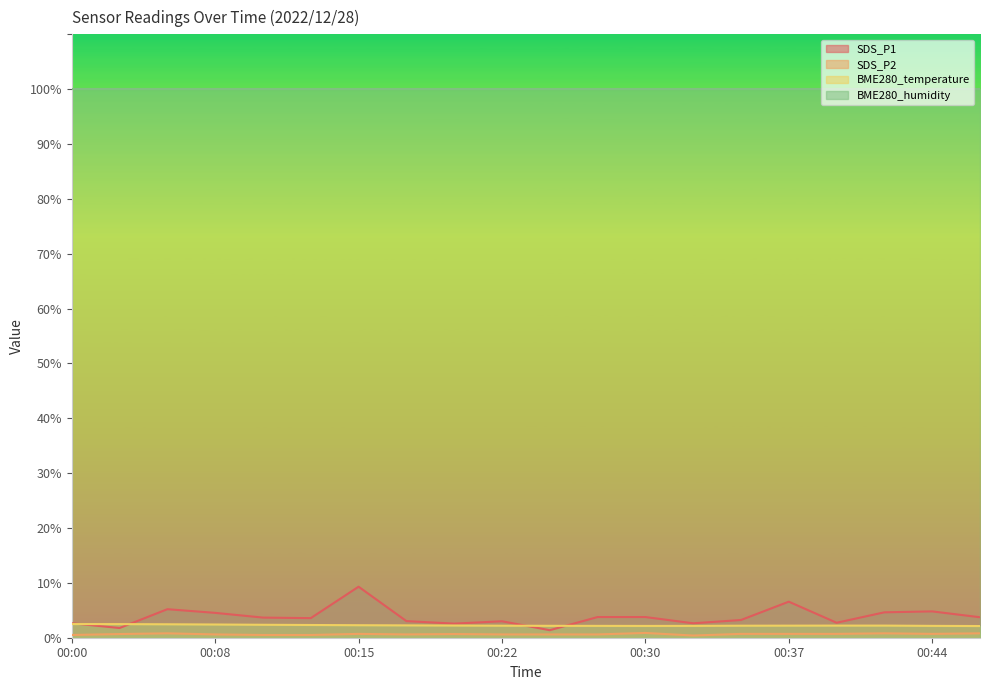

Where is the first local maximum for SDS_P2?

00:05